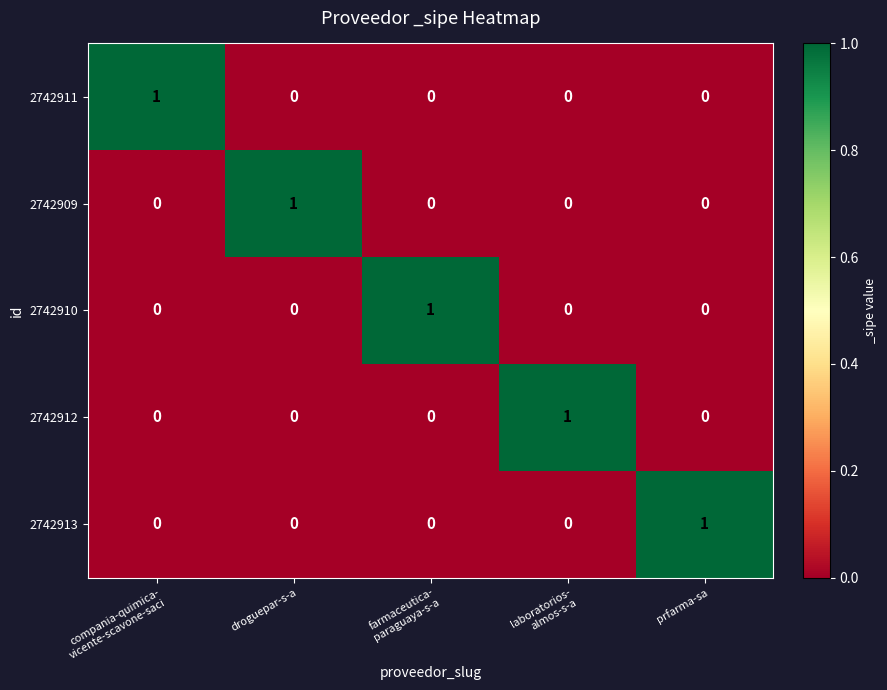

True or false: 2742909 has a value of 1 at prfarma-sa.

False